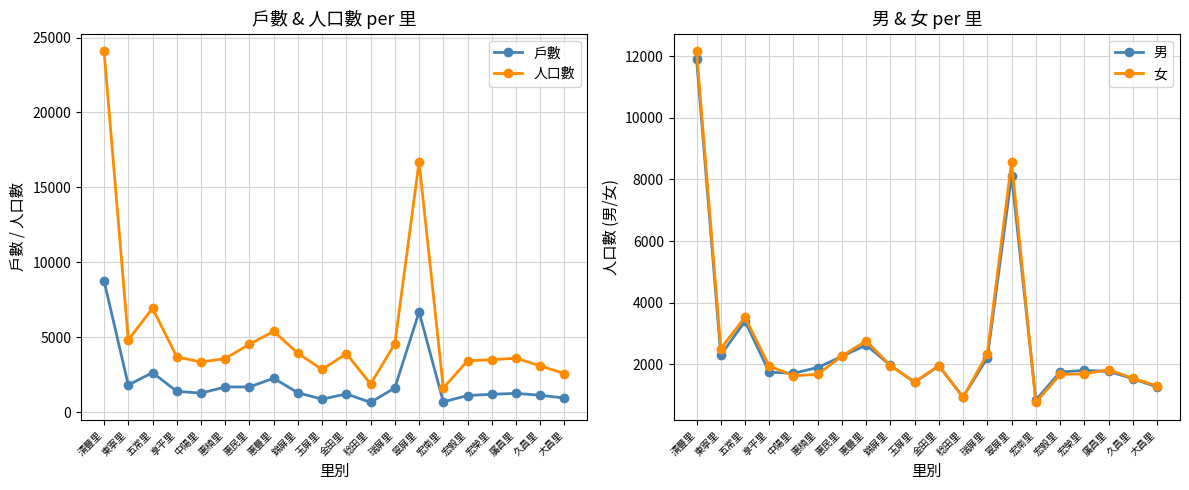

Reading left to right, list all the values displayed in this chart.

戶數: 8755	1801	2630	1381	1260	1670	1676	2253	1285	855	1210	641	1612	6686	675	1102	1182	1244	1120	931
人口數: 24086	4807	6922	3688	3334	3568	4526	5381	3925	2838	3898	1866	4556	16706	1599	3419	3491	3594	3081	2563
男: 11922	2297	3399	1743	1707	1895	2256	2623	1965	1415	1943	940	2209	8123	837	1749	1801	1770	1533	1264
女: 12164	2510	3523	1945	1627	1673	2270	2758	1960	1423	1955	926	2347	8583	762	1670	1690	1824	1548	1299